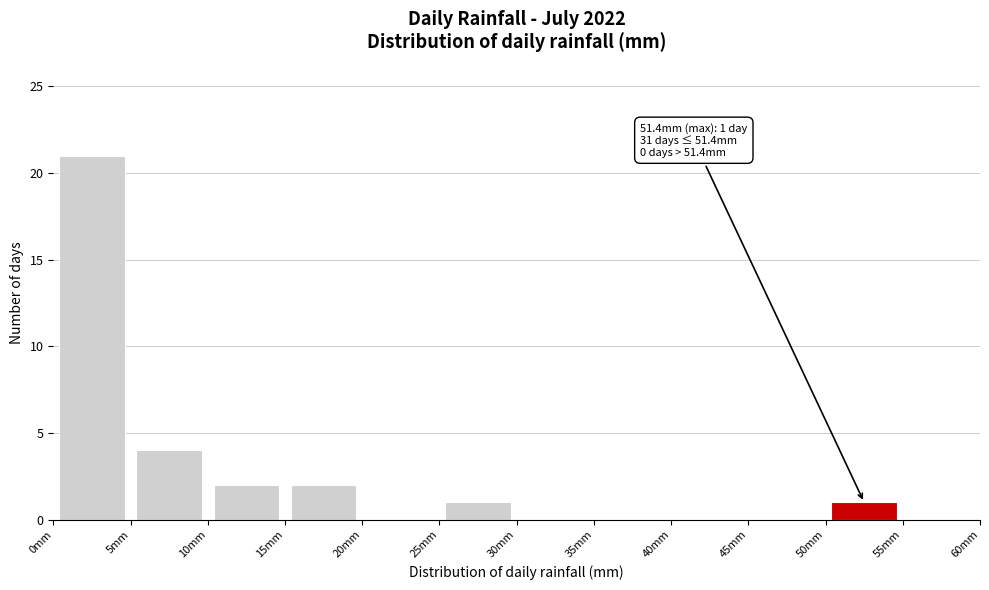

Which range on the x-axis has the tallest bar?

0 to 5